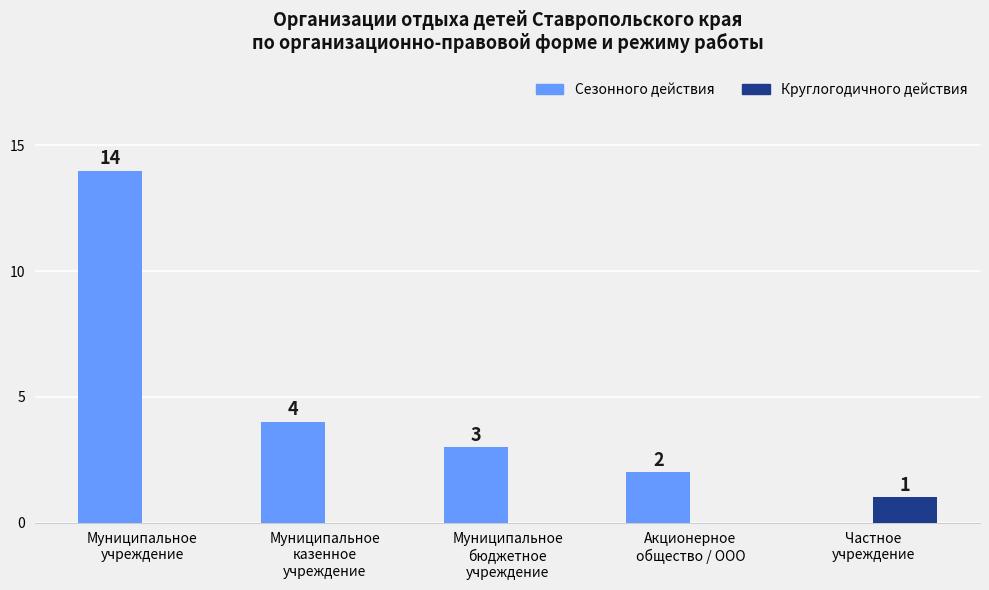

Count the number of categories in the chart.

5